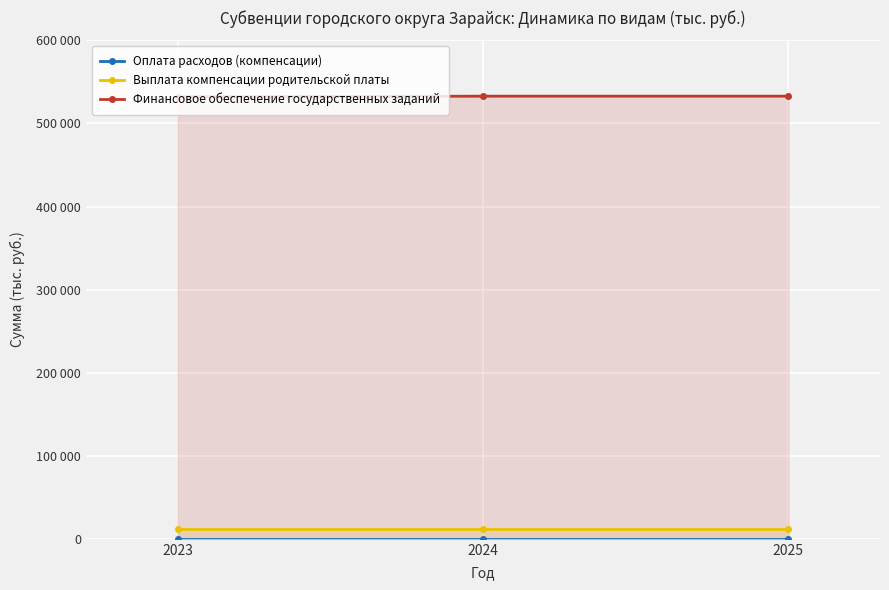

How many Финансовое обеспечение государственных заданий values are between 532058 and 532845?

3